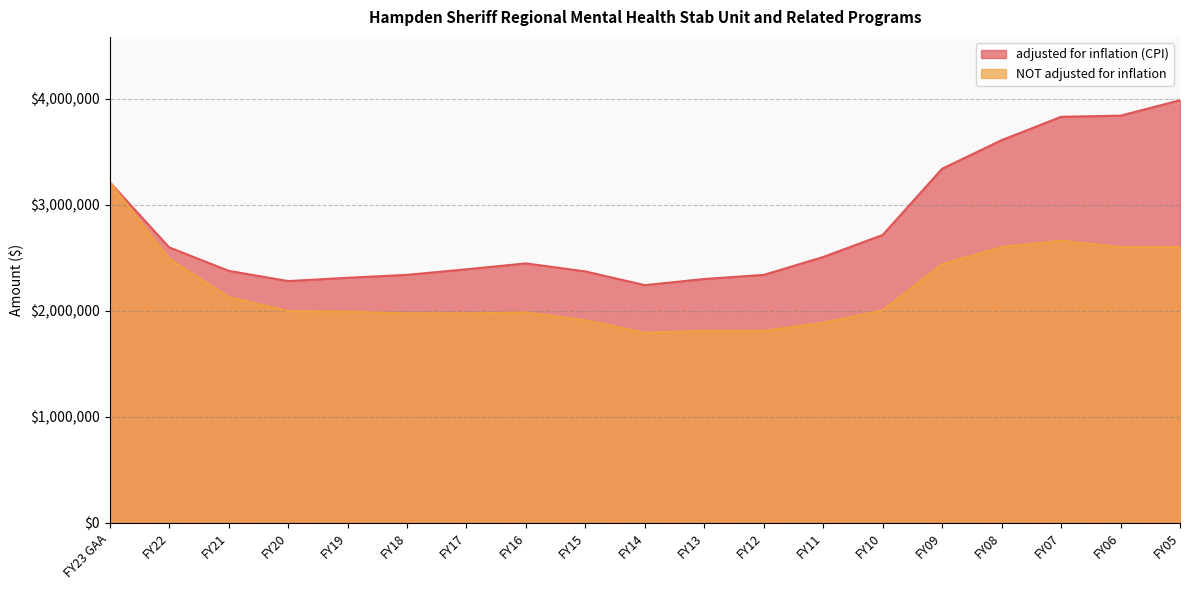

How many data points in adjusted for inflation (CPI) are above 2446301?

9